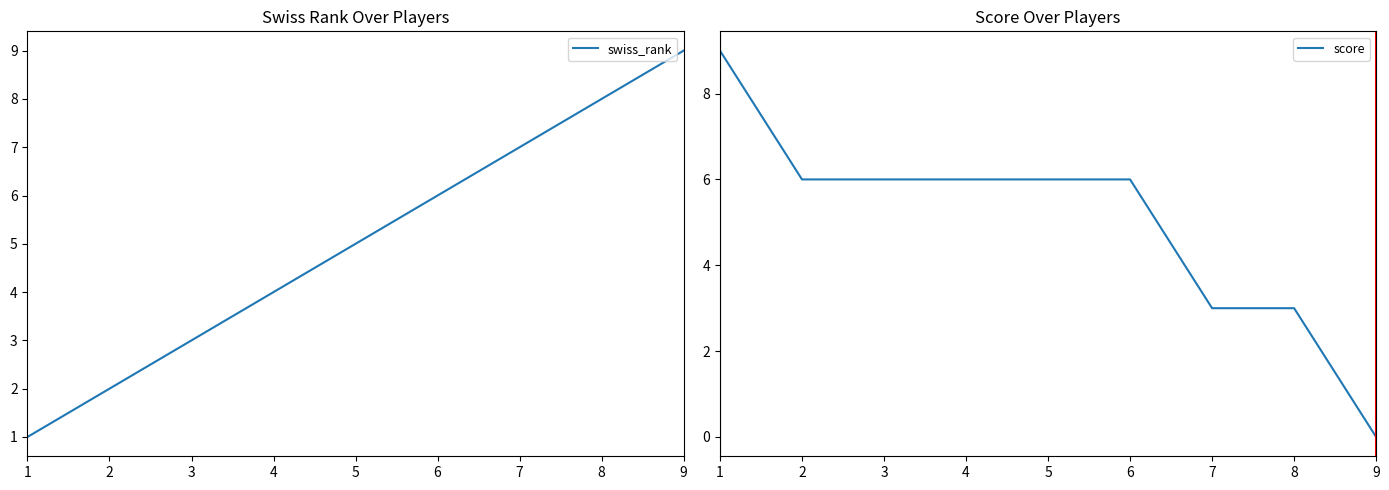

What value does the score series have at 2?

6